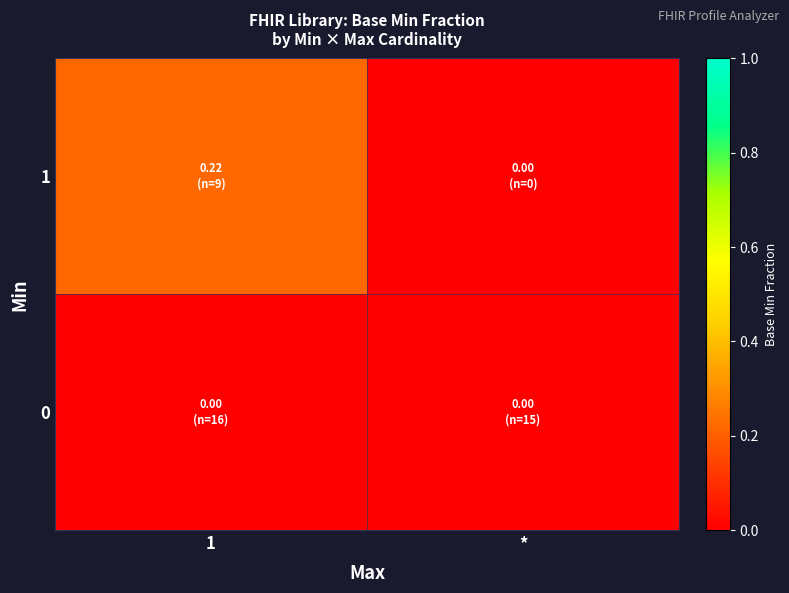

Rank the series at 1 from highest to lowest value.

1, 0